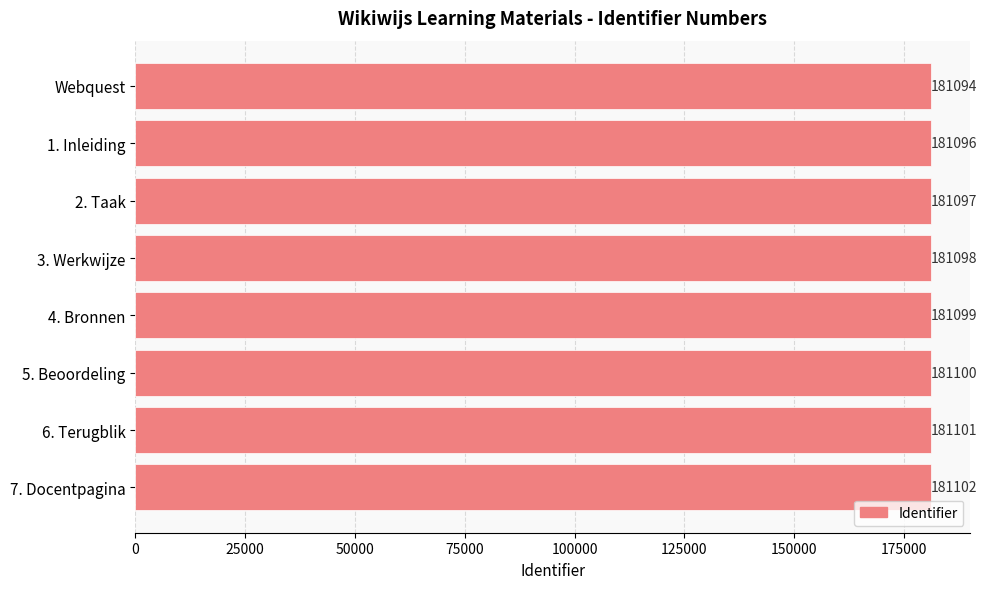

How many bars are there in total?

8